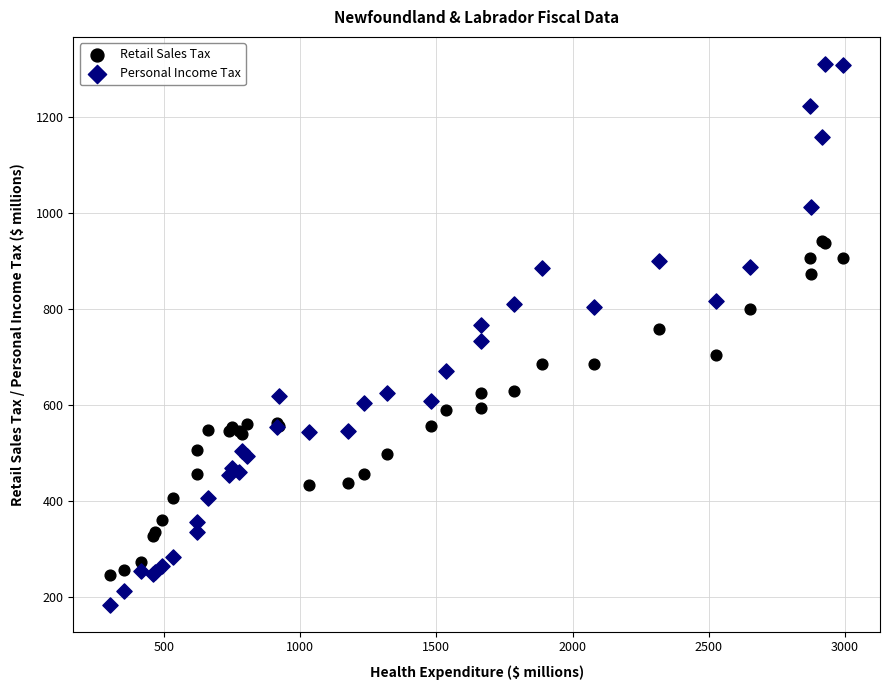

Which series has the widest spread of Y values?

Personal Income Tax